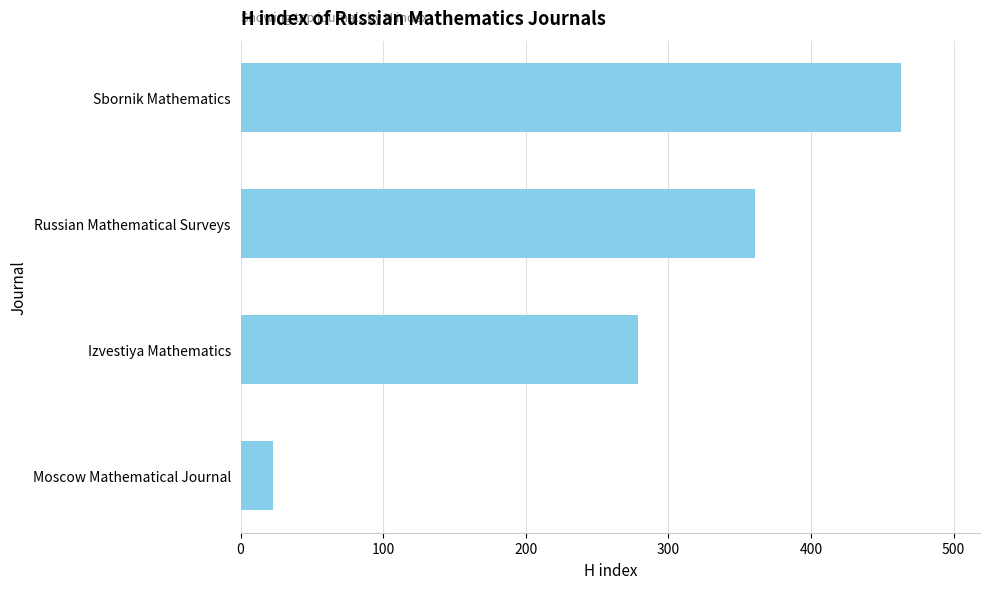

How many categories are shown in the chart?

4